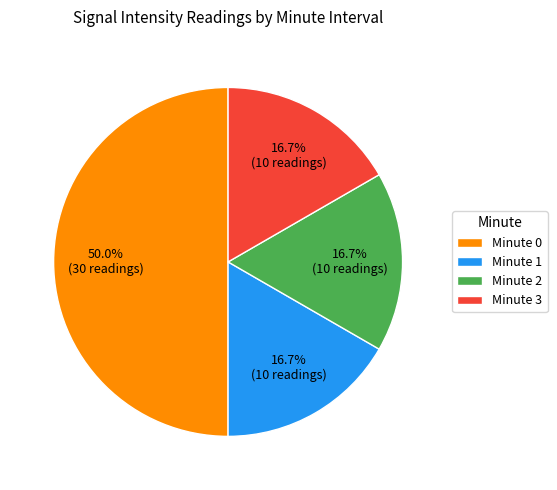

Do Minute 0 and Minute 3 together represent more than half of the pie?

Yes